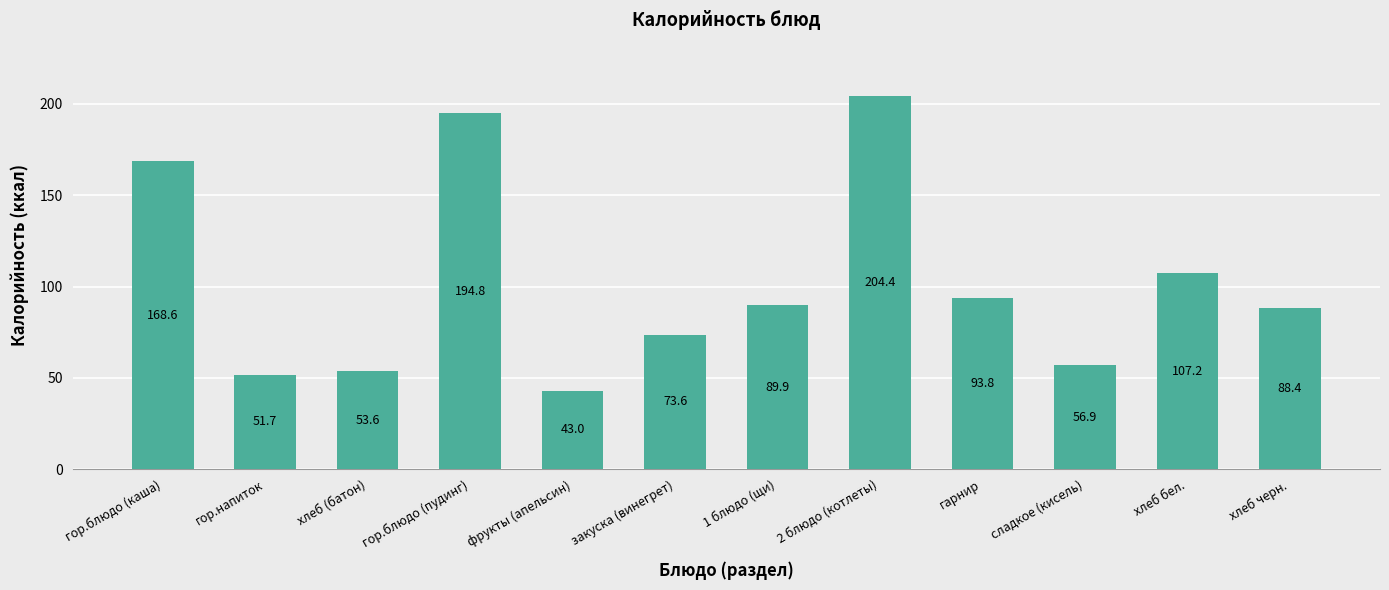

Rank the categories by value from lowest to highest.

фрукты (апельсин), гор.напиток, хлеб (батон), сладкое (кисель), закуска (винегрет), хлеб черн., 1 блюдо (щи), гарнир, хлеб бел., гор.блюдо (каша), гор.блюдо (пудинг), 2 блюдо (котлеты)